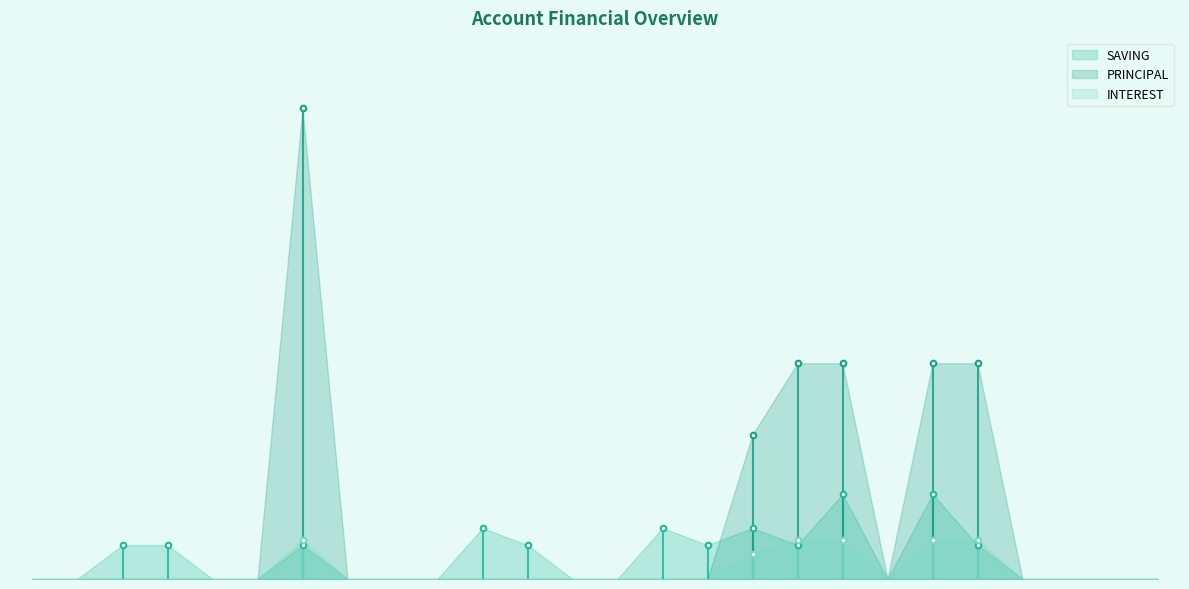

True or false: PRINCIPAL has more than 2 interior local peaks.

False